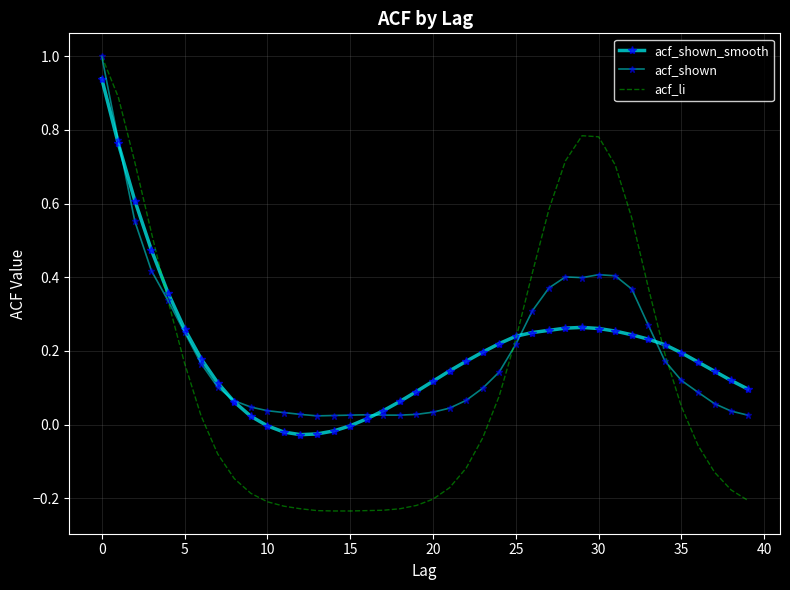

Count the number of categories in the chart.

40